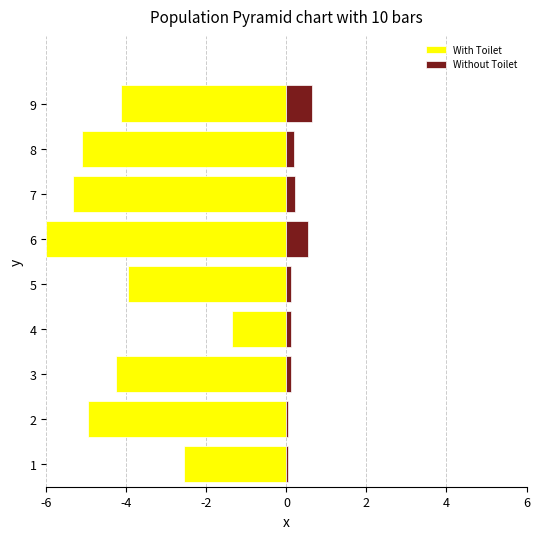

Which series has the widest spread of values?

With Toilet